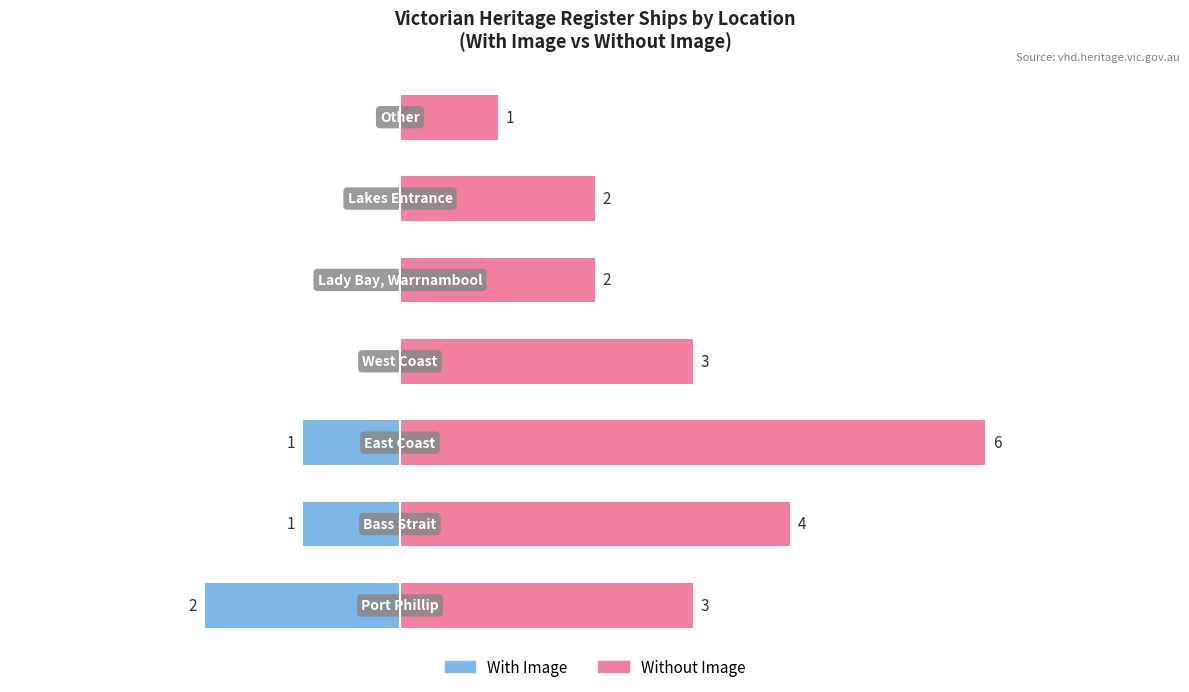

What value does the Without Image series have at 3?

3